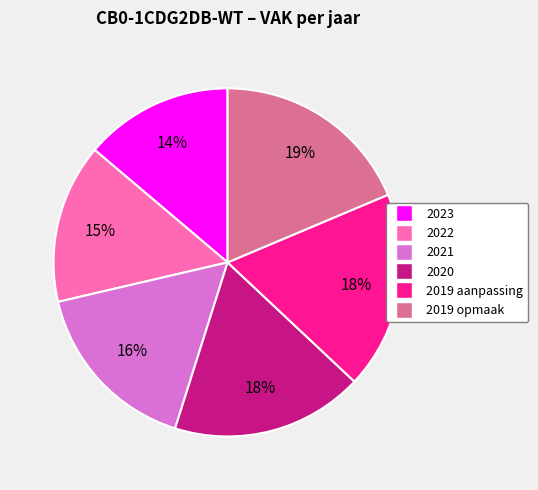

Count the number of slices in the pie.

6